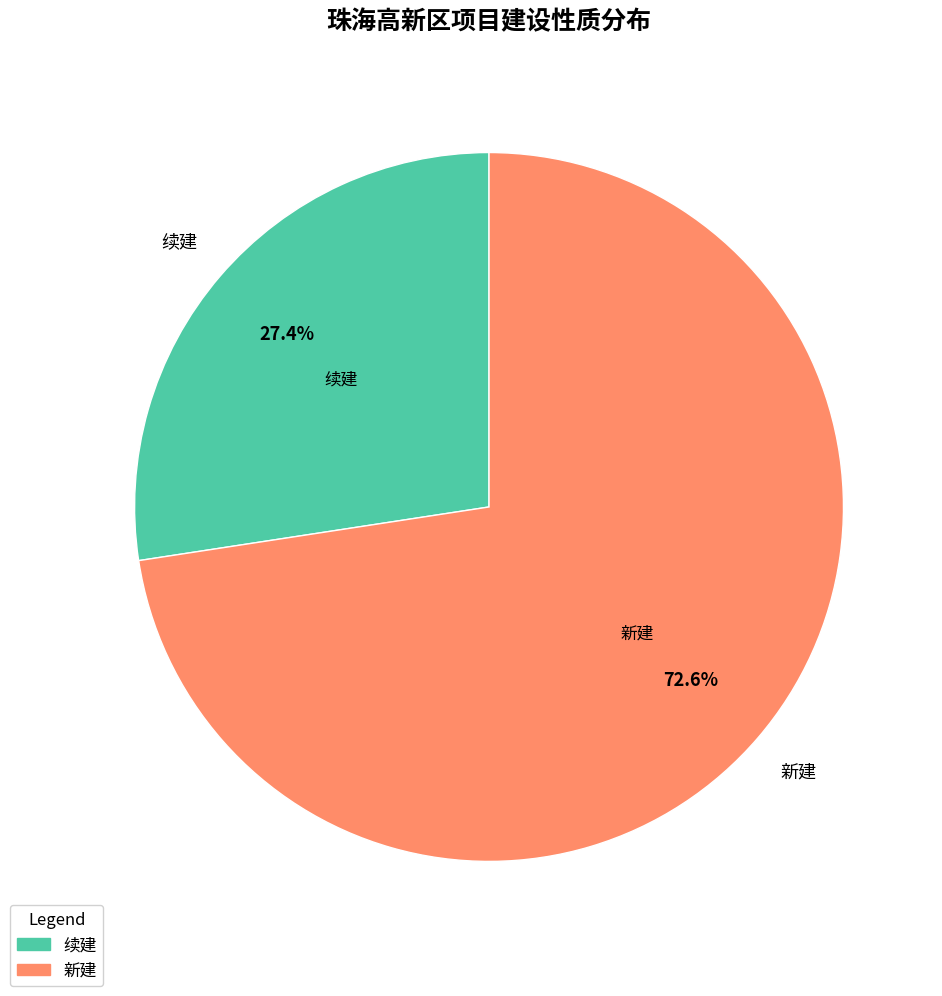

Rank the categories by value from highest to lowest.

新建, 续建